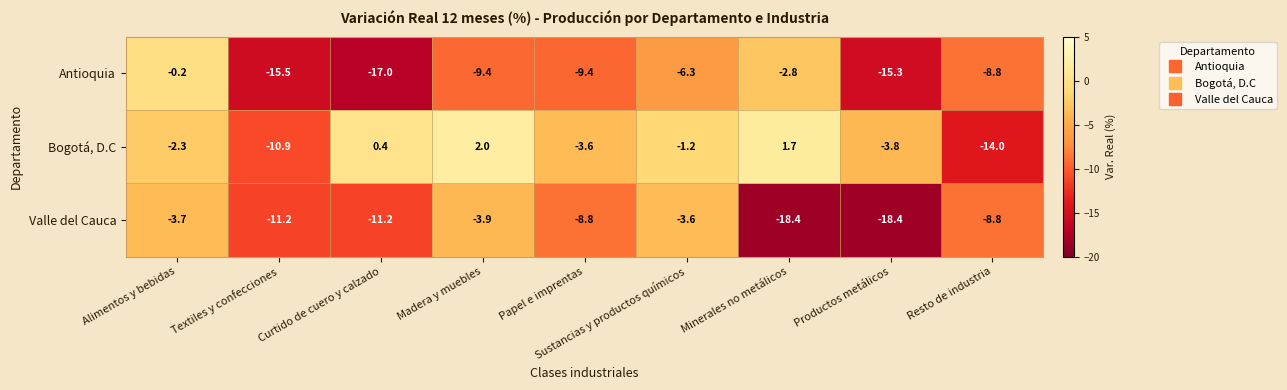

At which category does the chart reach its peak across all series?

Madera y muebles